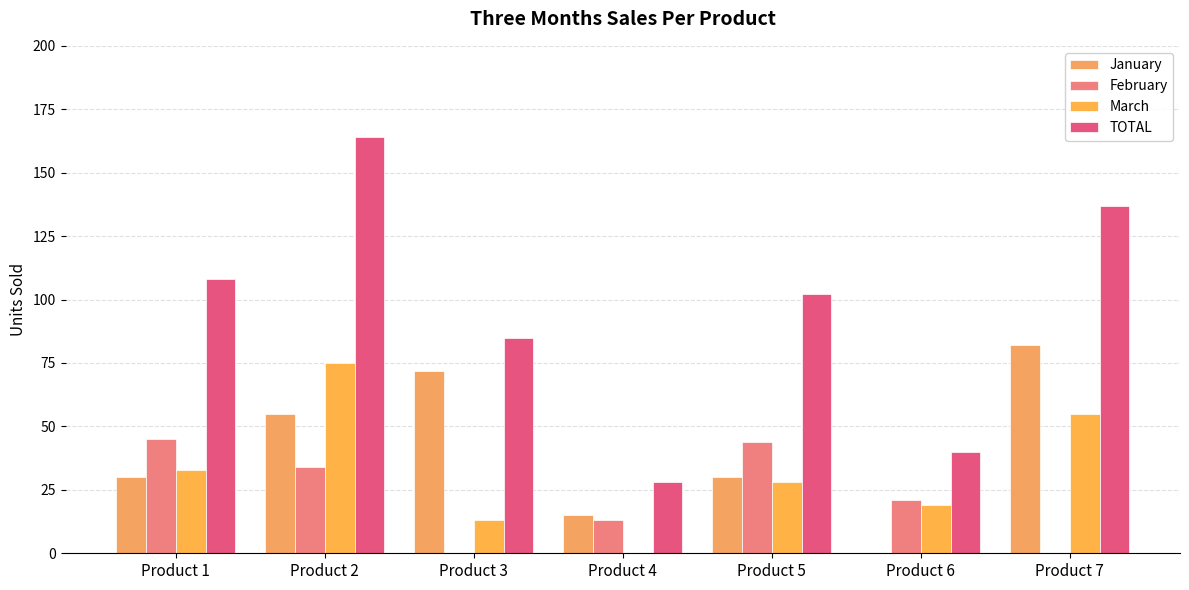

The TOTAL series shows 41 at Product 5. True or false?

False